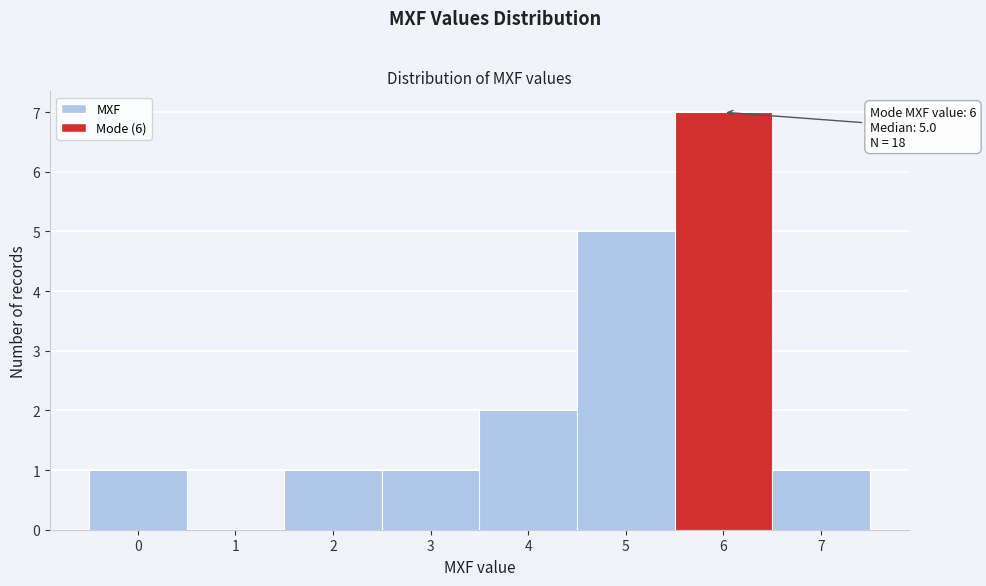

Which range on the x-axis has the tallest bar?

5.5 to 6.5